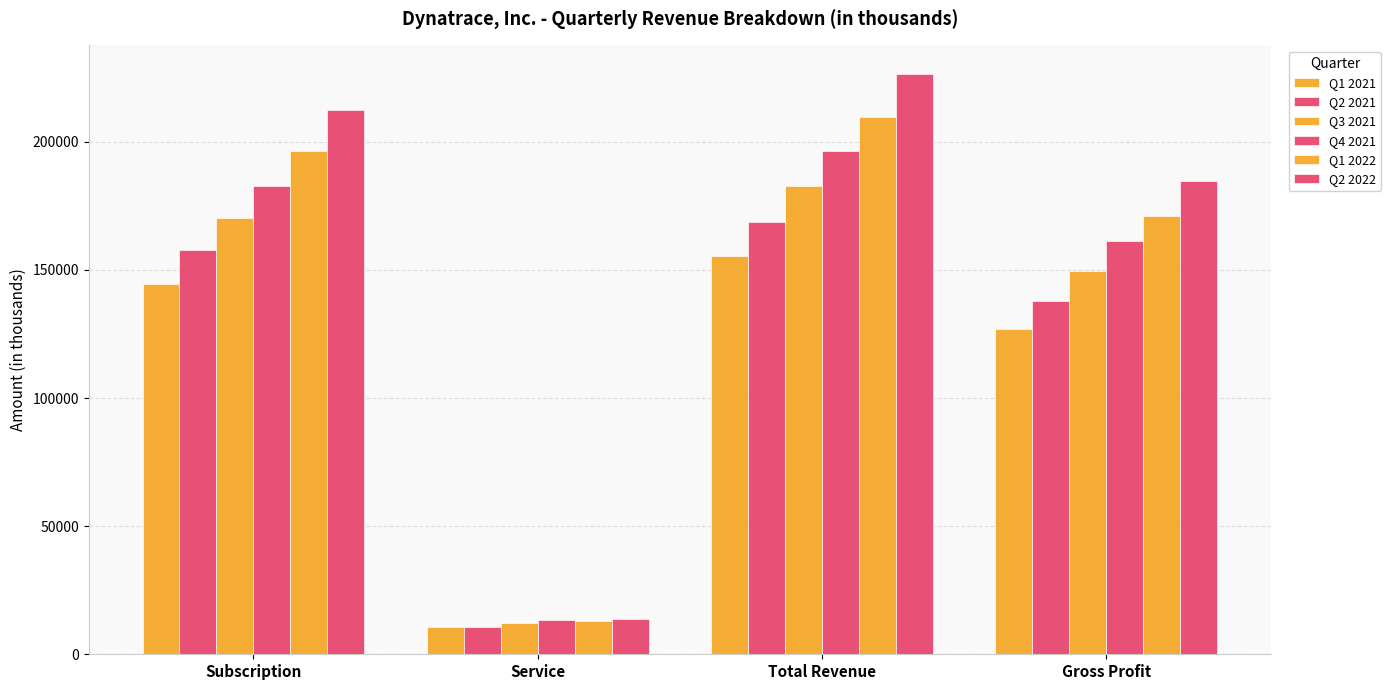

Reading right to left, what are all the values shown in this chart?

Q1 2021: 126966	155508	10513	144357
Q2 2021: 137875	168586	10471	157673
Q3 2021: 149791	182911	12346	170308
Q4 2021: 161169	196504	13553	182842
Q1 2022: 170907	209740	13170	196520
Q2 2022: 184687	226354	13753	212601